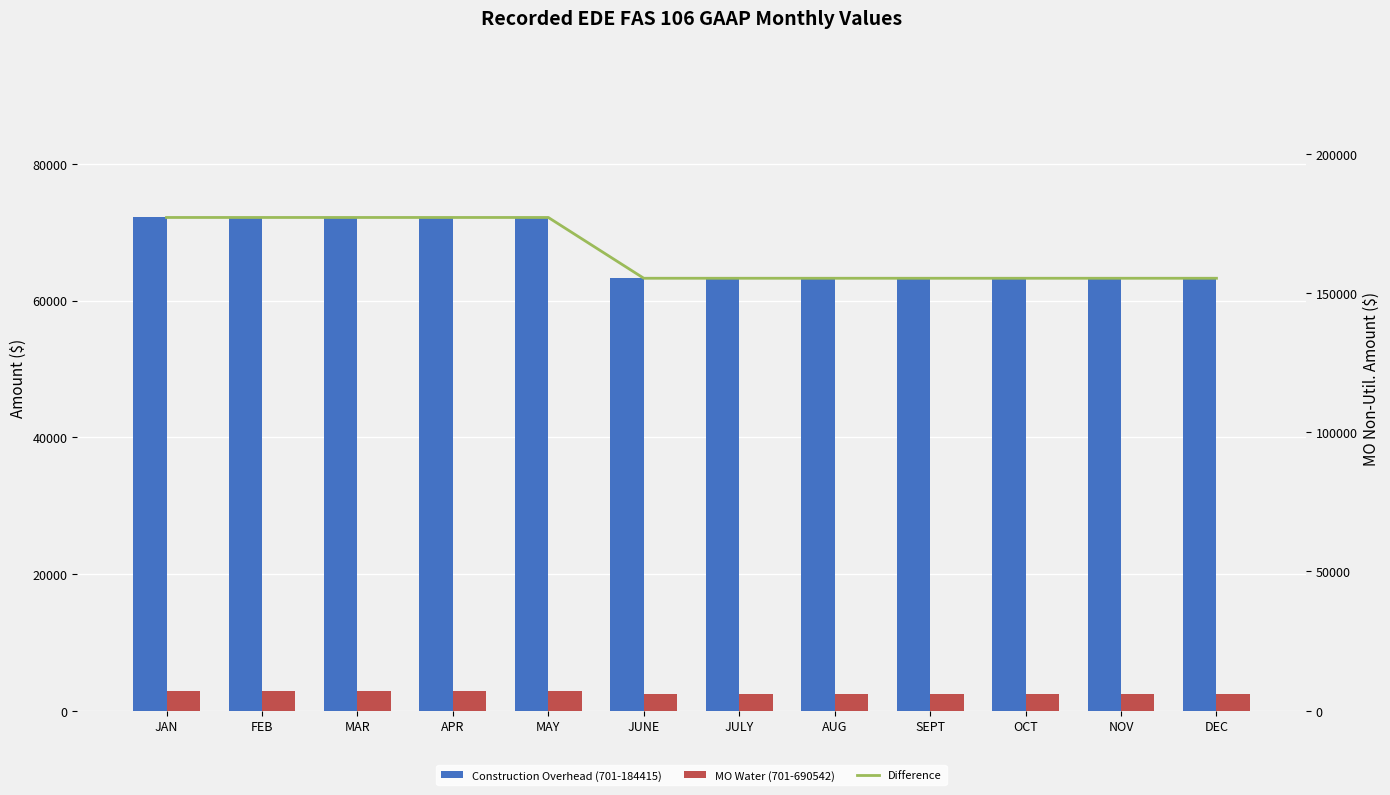

What is the value of the MO Water (701-690542) bar at the 3rd from the left?

2828